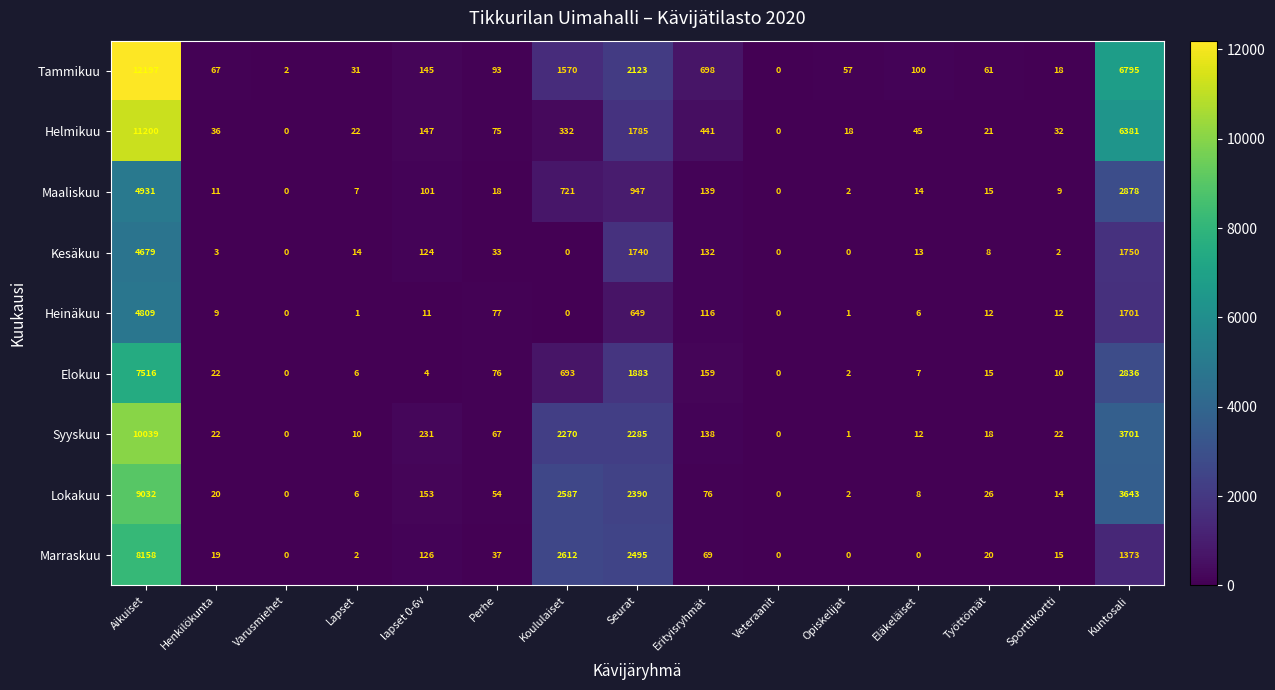

What is the total value across all series at Perhe?

530